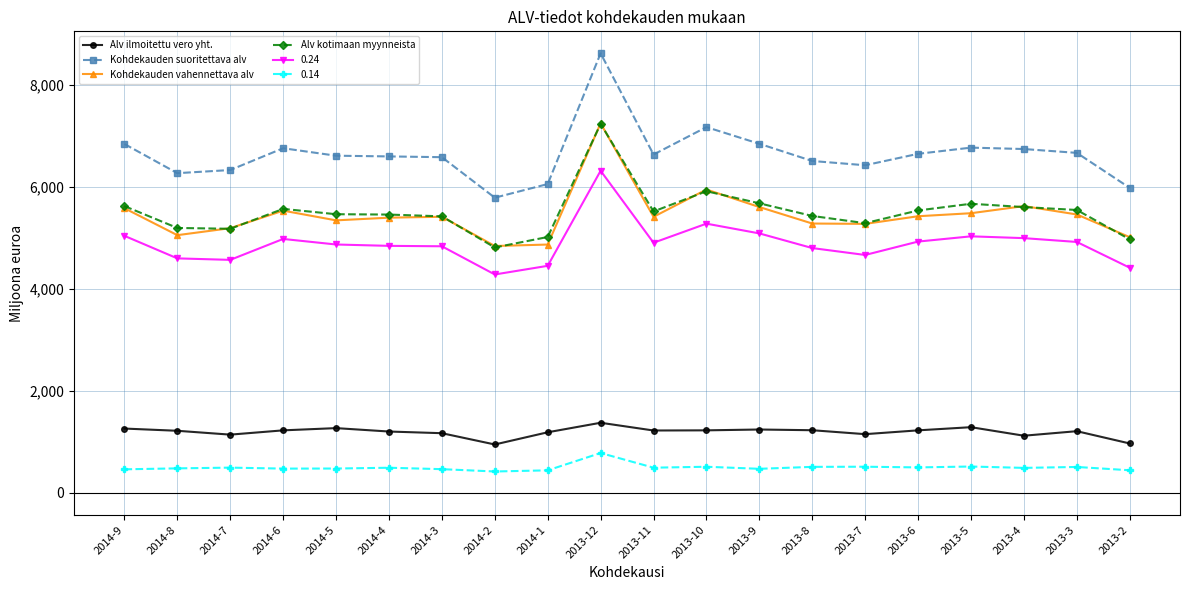

What is the value of the Alv ilmoitettu vero yht. point at the 19th from the left?

1207.7